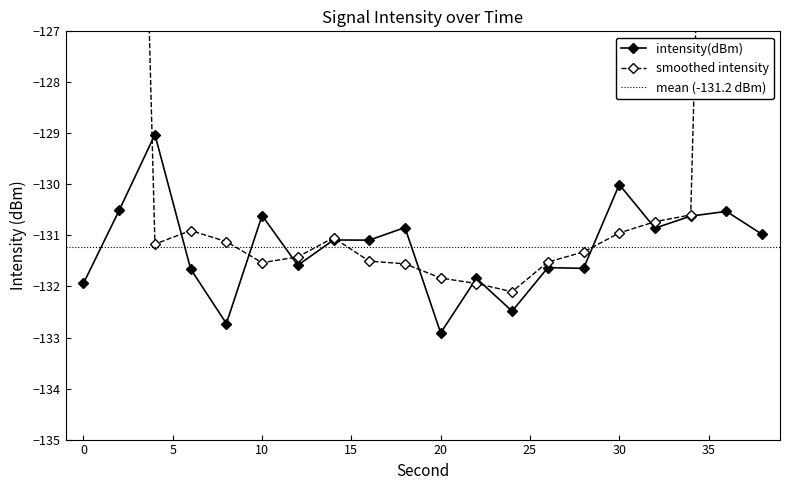

Which has a higher value, 26 or 14?

14